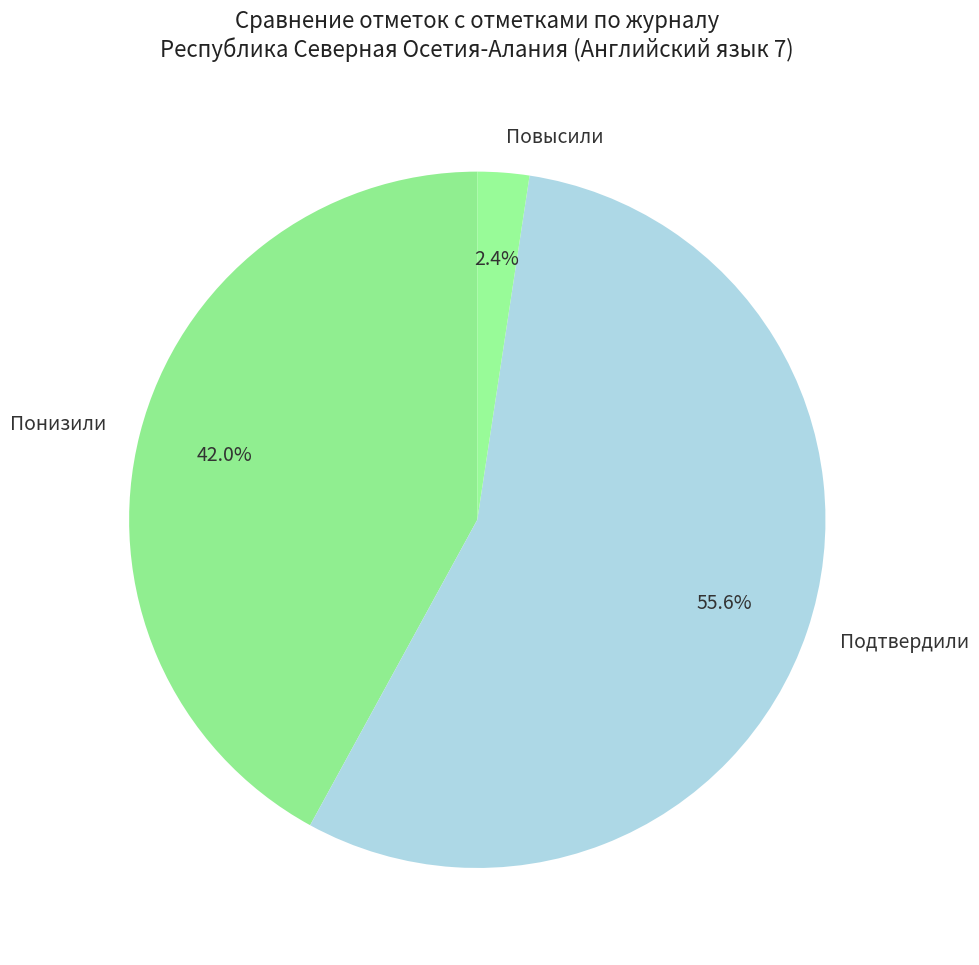

How many slices are in this pie chart?

3